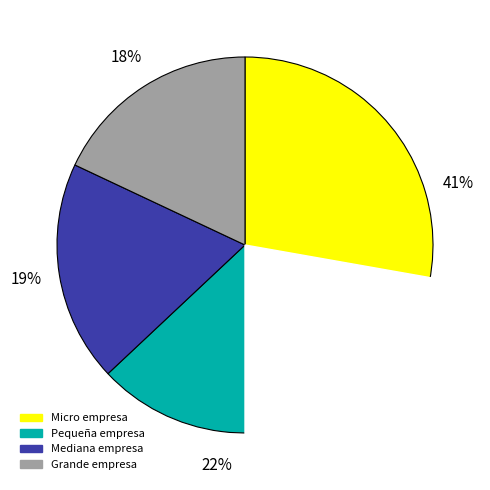

Does any single category account for the majority?

No